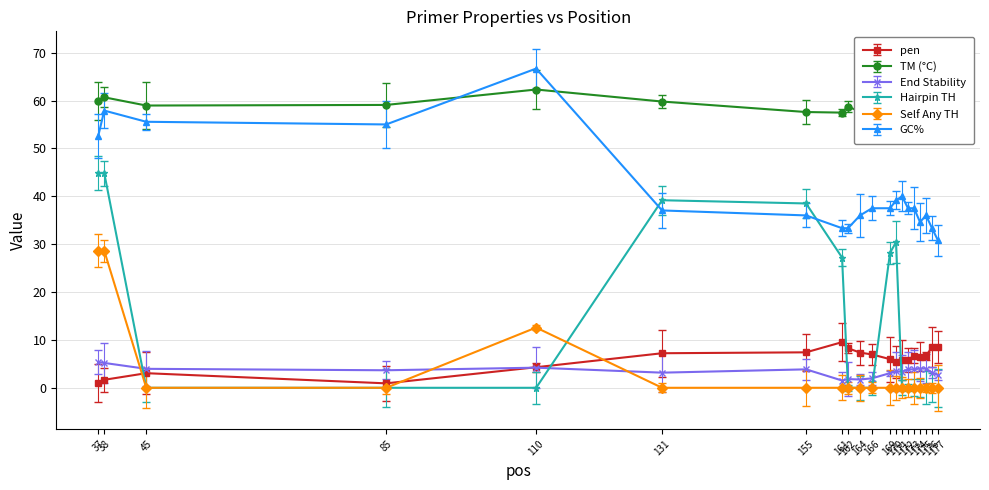

How many categories are shown in the chart?

20